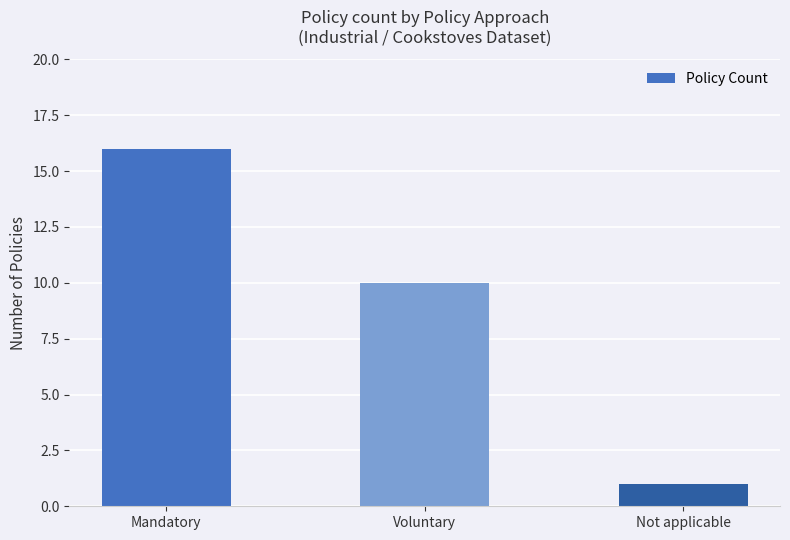

What is the difference between the maximum and second lowest values?

6